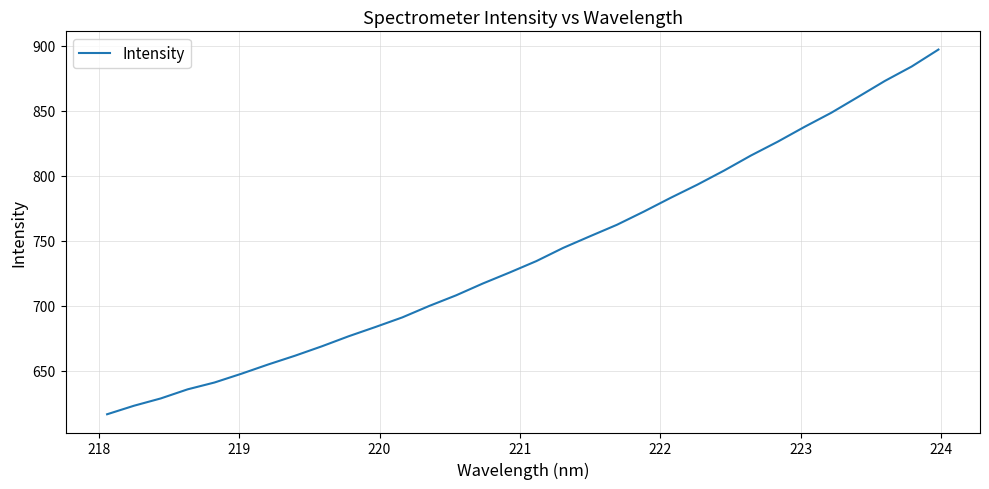

How many lines are shown in the chart?

1